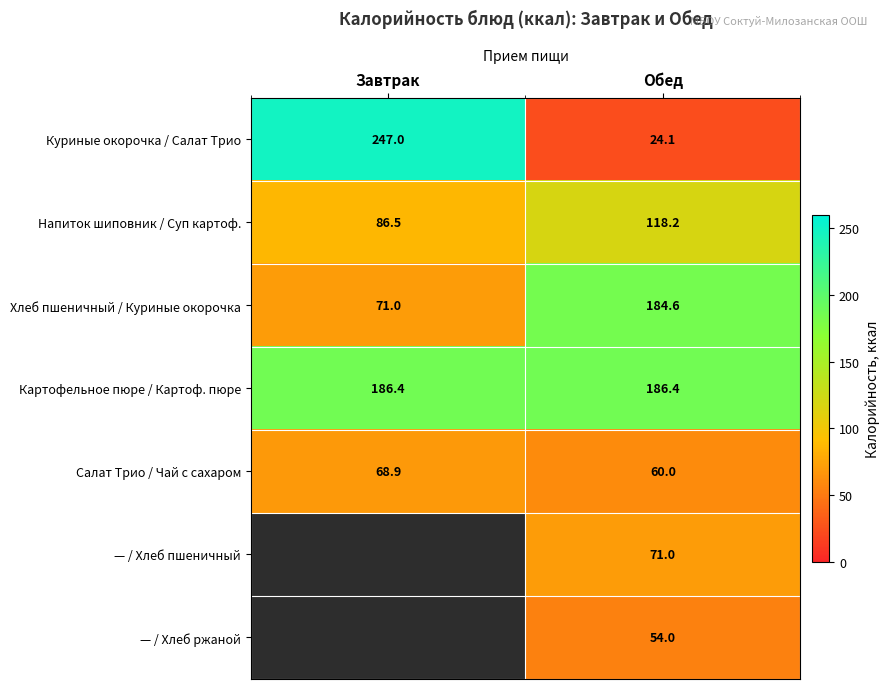

What is the greatest value displayed?

247.0